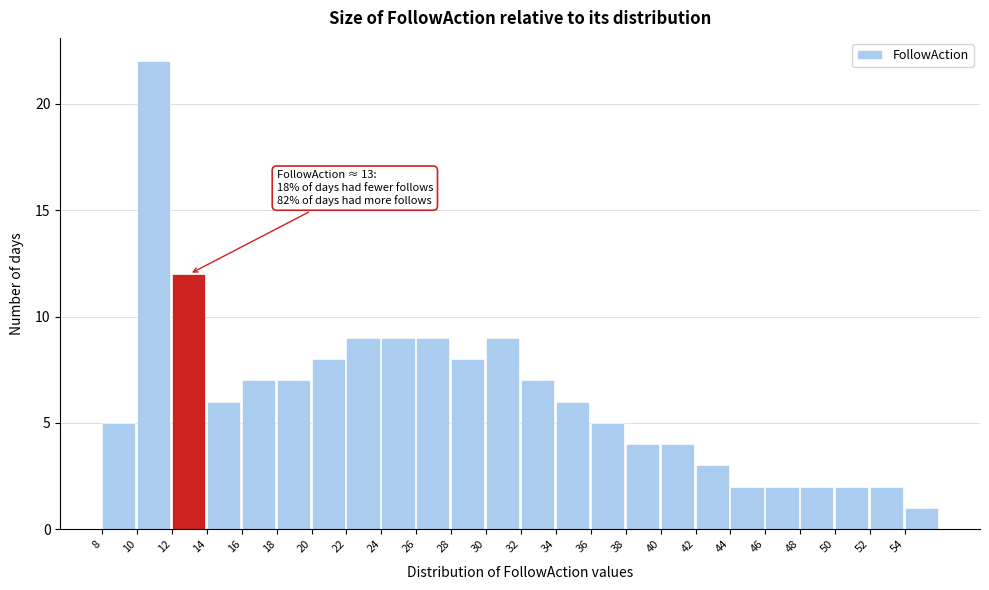

Which range on the x-axis has the tallest bar?

10 to 12